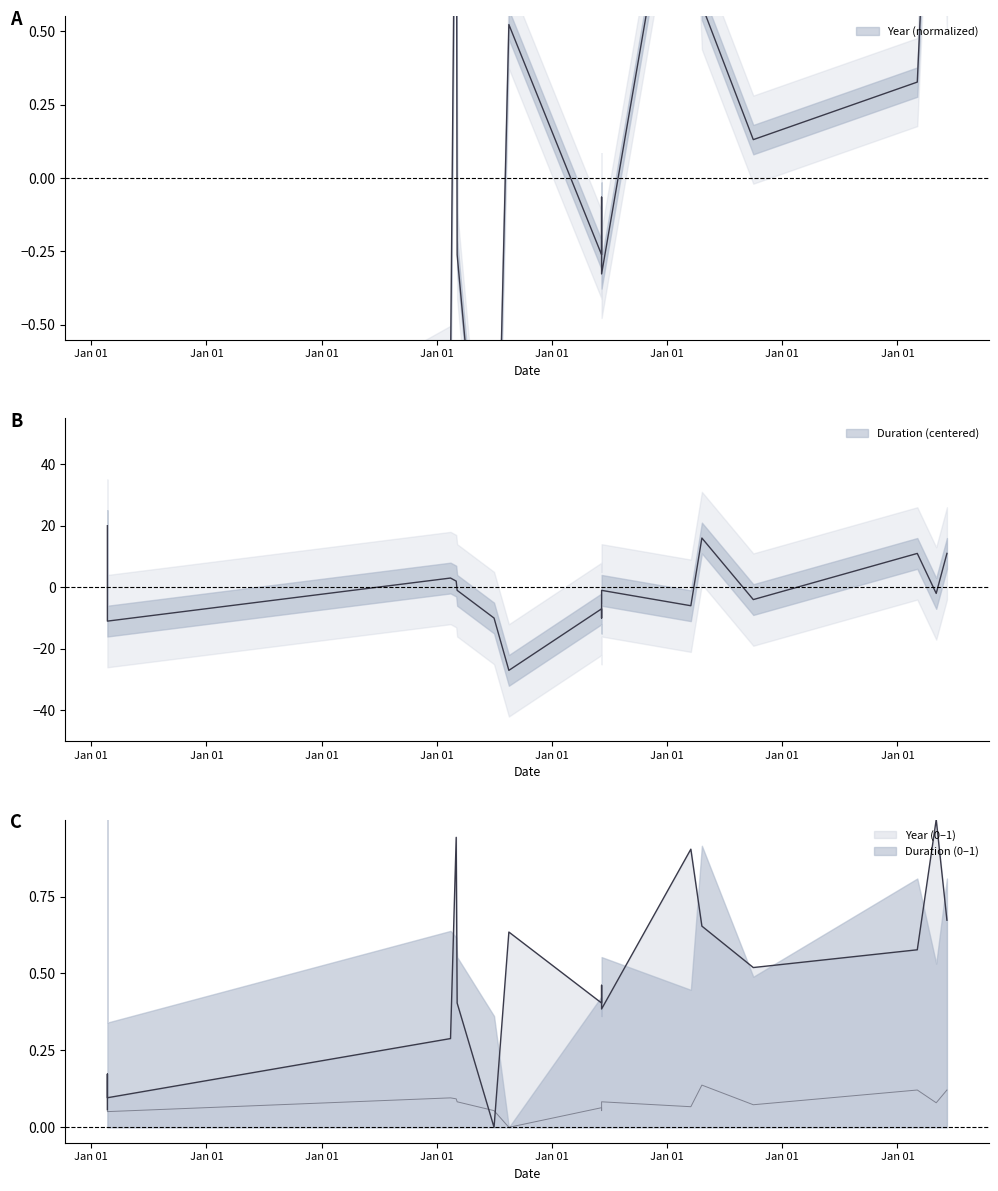

Which has a higher value, 2024-03-04 or 2020-03-03?

2020-03-03